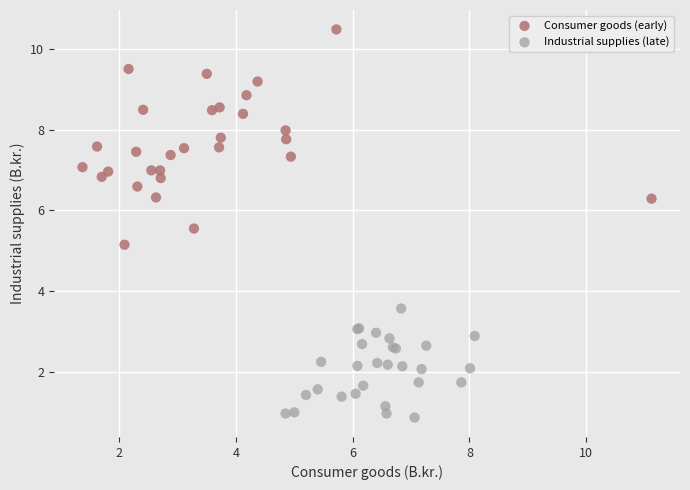

Which series reaches the minimum Y coordinate?

Industrial supplies (late)